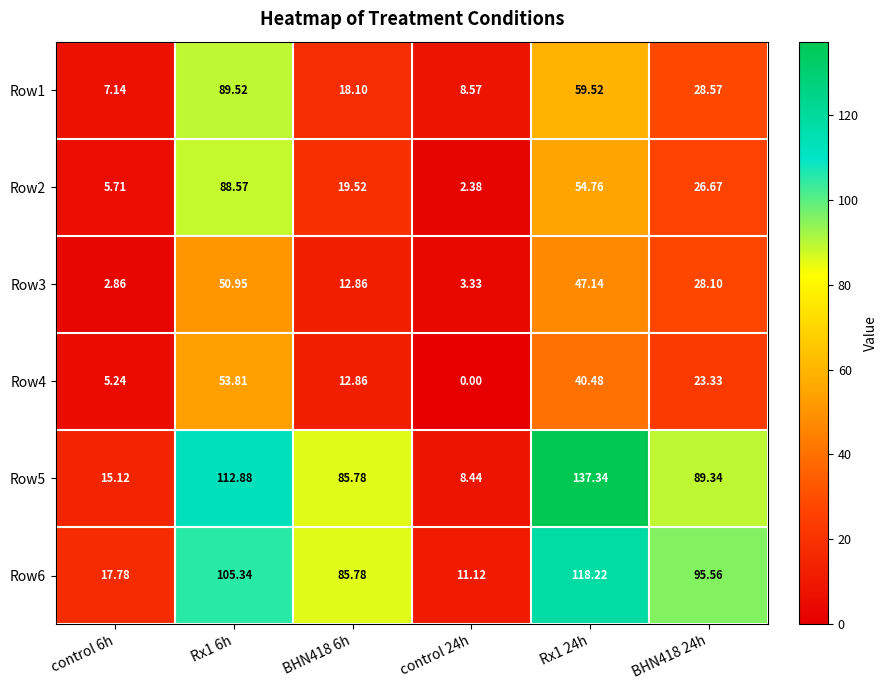

Between Rx1 6h and Rx1 24h, which series saw the biggest shift?

Row2